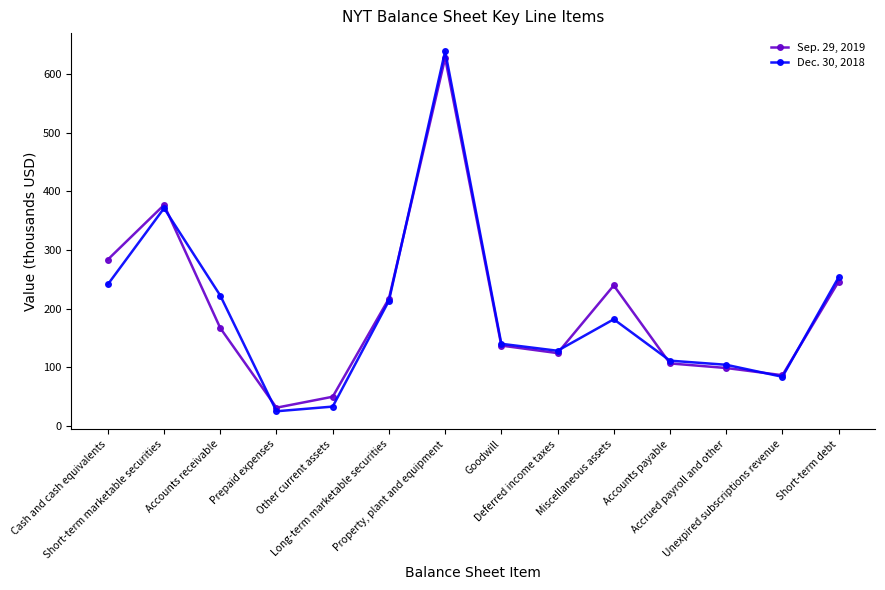

What is the average value of the Dec. 30, 2018 series?

196.5